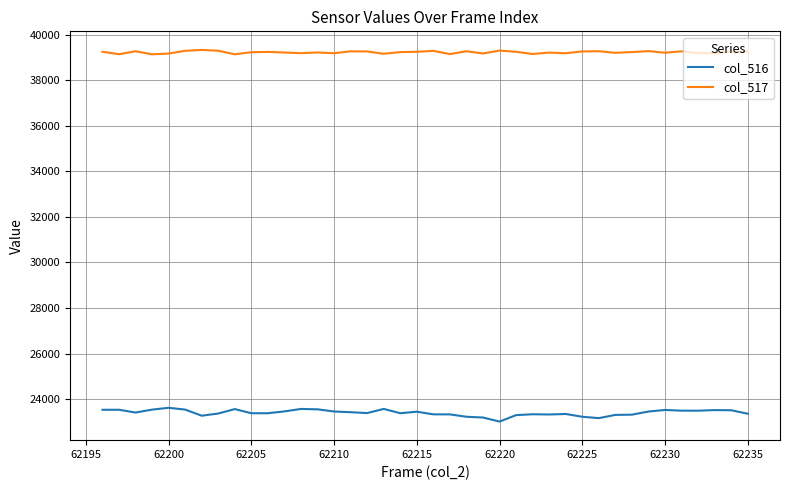

True or false: col_517 and col_516 intersect in this chart.

False